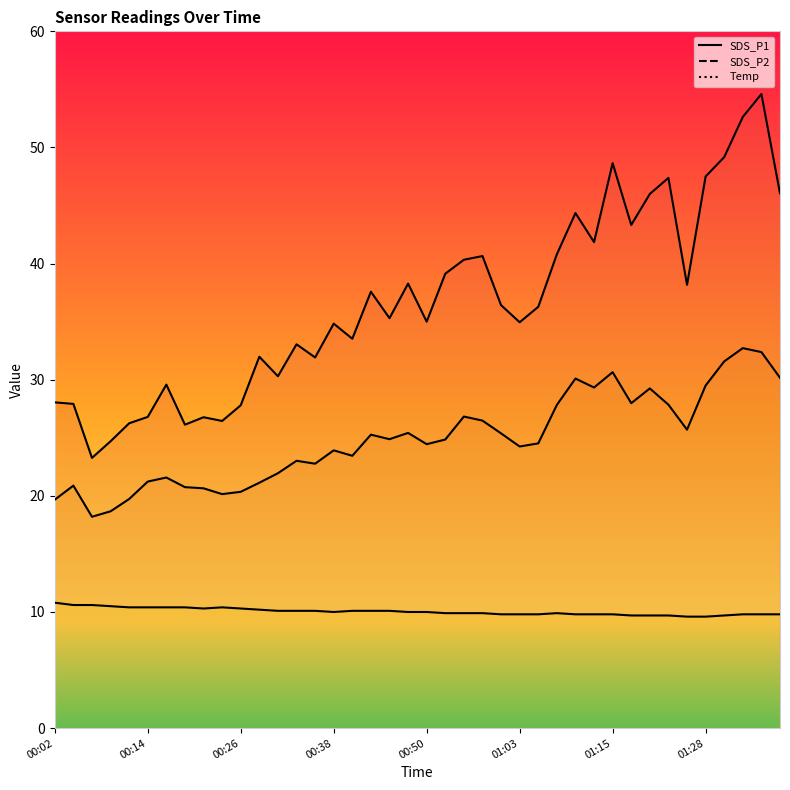

True or false: SDS_P2 and Temp intersect in this chart.

False